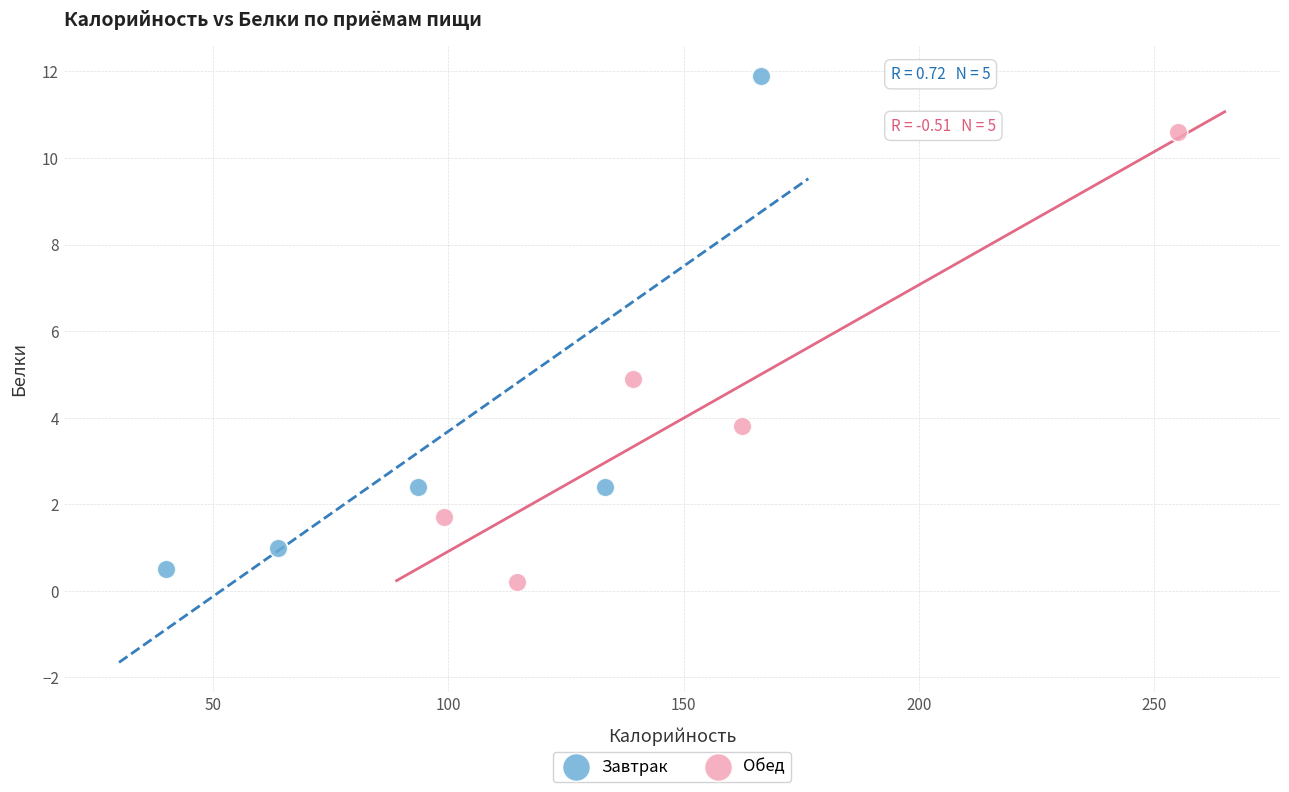

Which series has the widest spread of Y values?

Завтрак